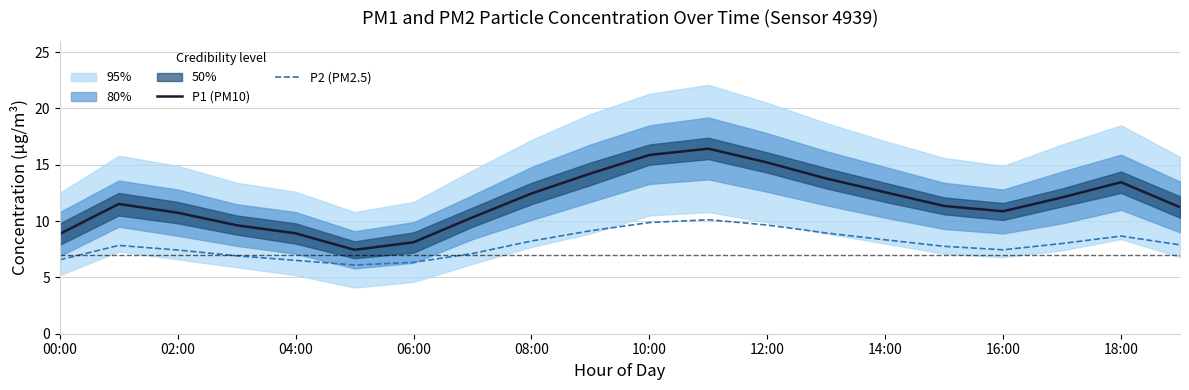

The P2 (PM2.5) series shows 4.0 at 00:00. True or false?

False